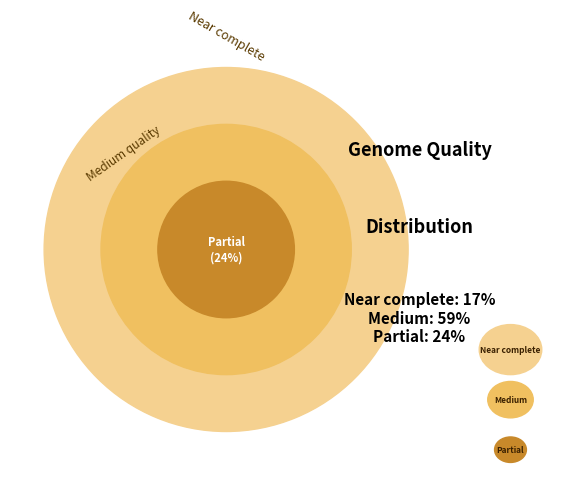

Is Near complete the majority of the pie?

No